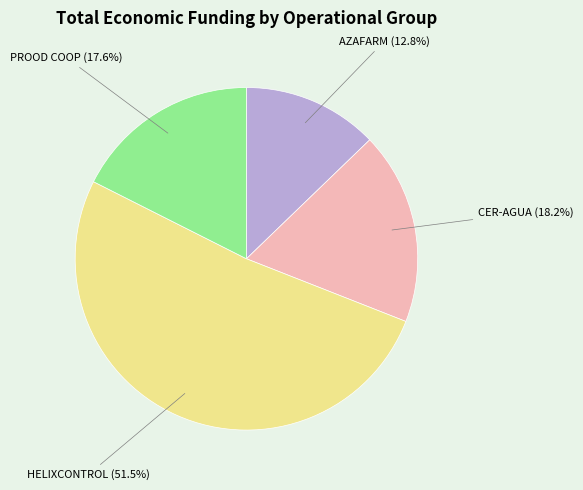

Is there a majority slice in this chart?

Yes